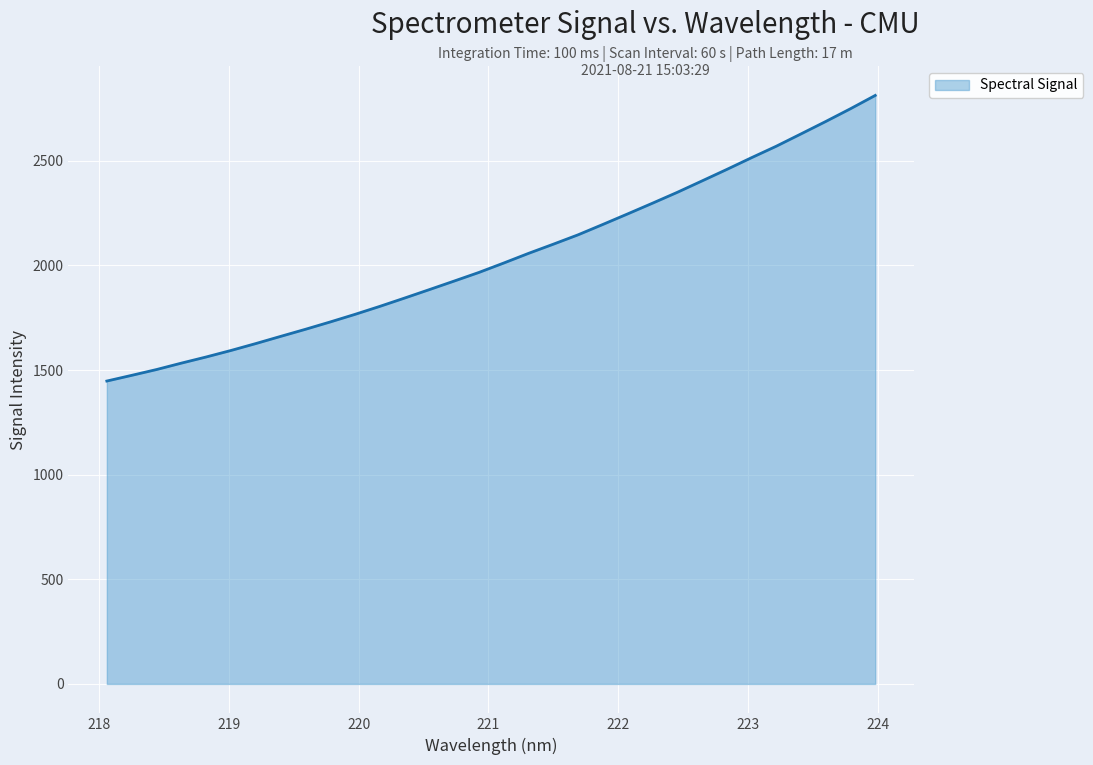

What is the maximum value shown in the chart?

2812.3